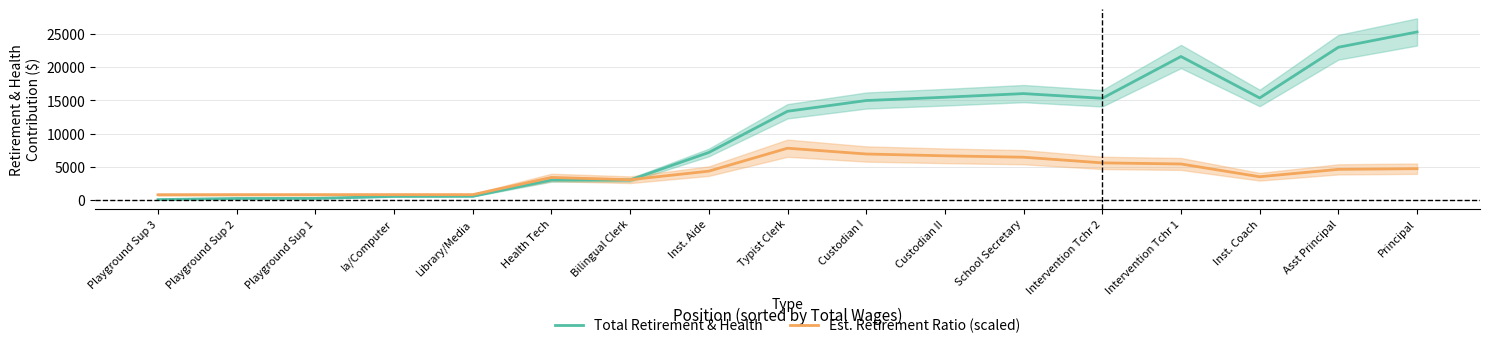

What is the label of the 17th point from the left?

Principal